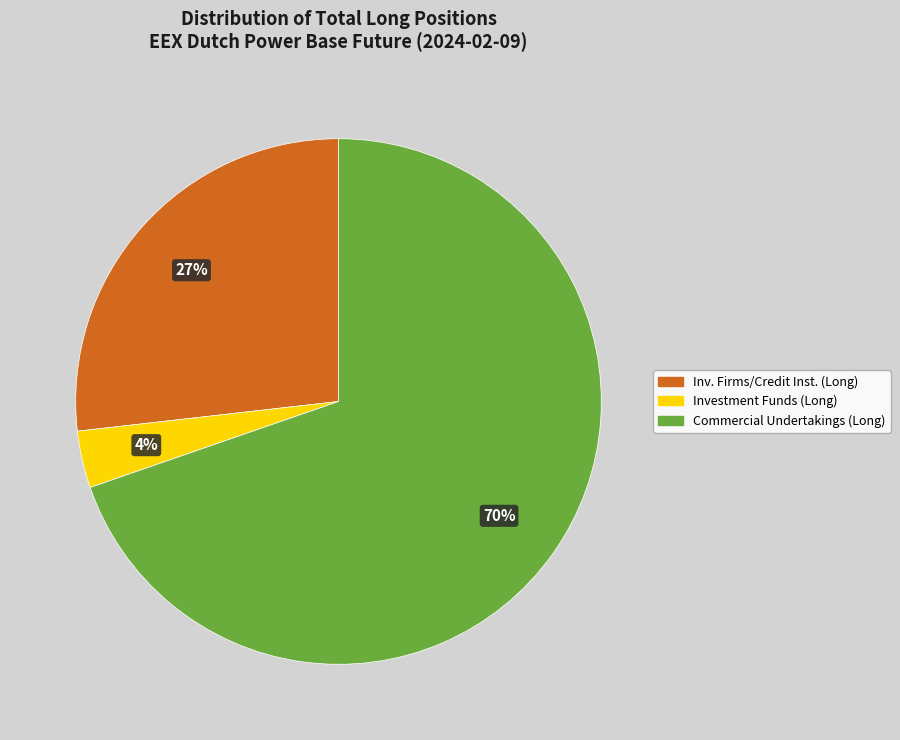

Is there a majority slice in this chart?

Yes